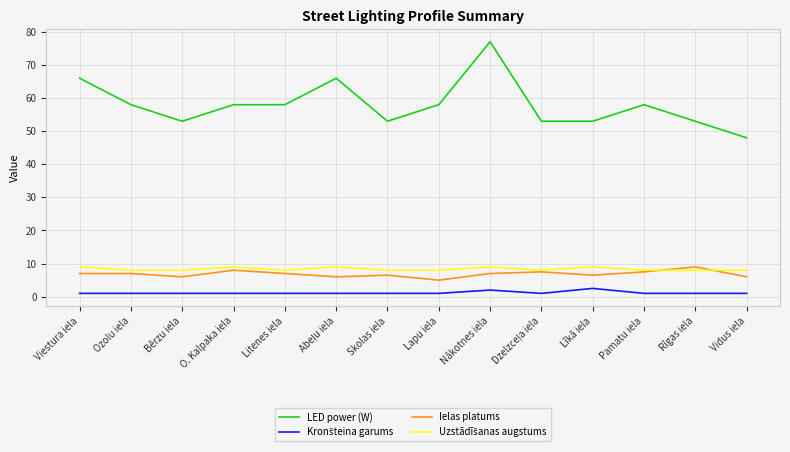

What position from the left is O. Kalpaka iela?

4